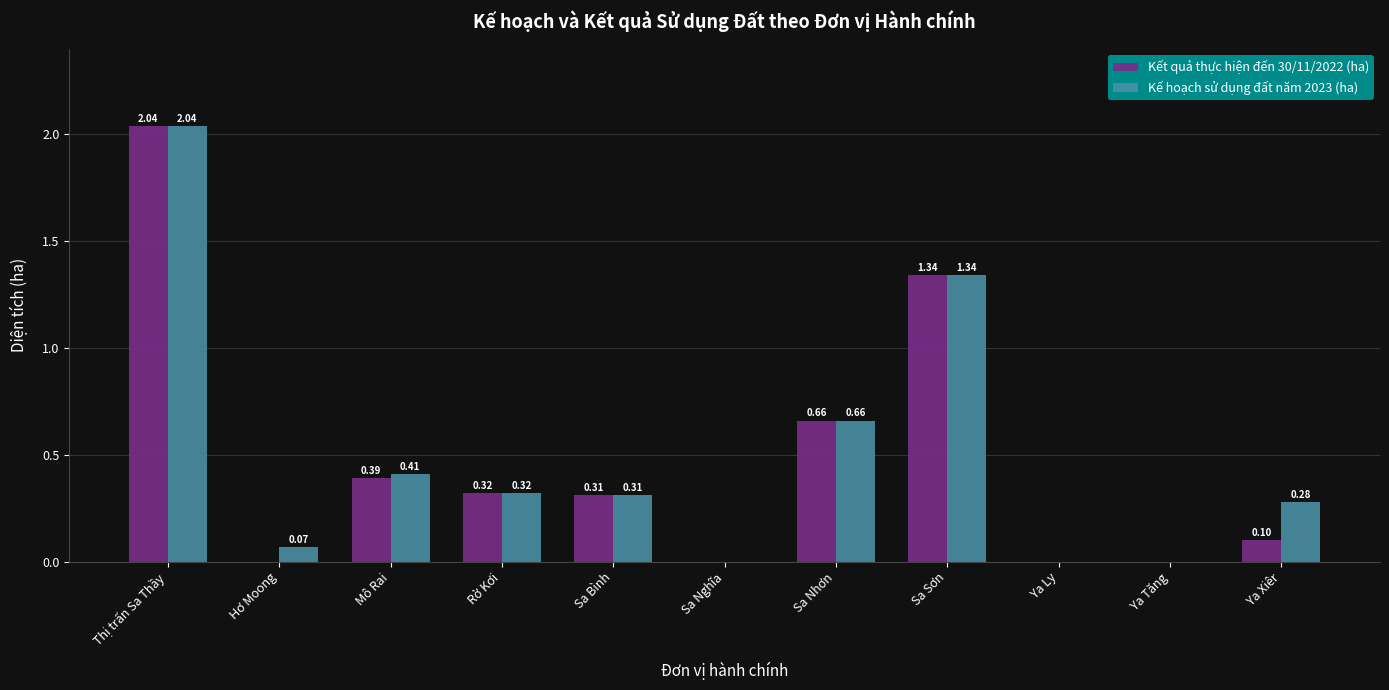

How many categories are shown in the chart?

11